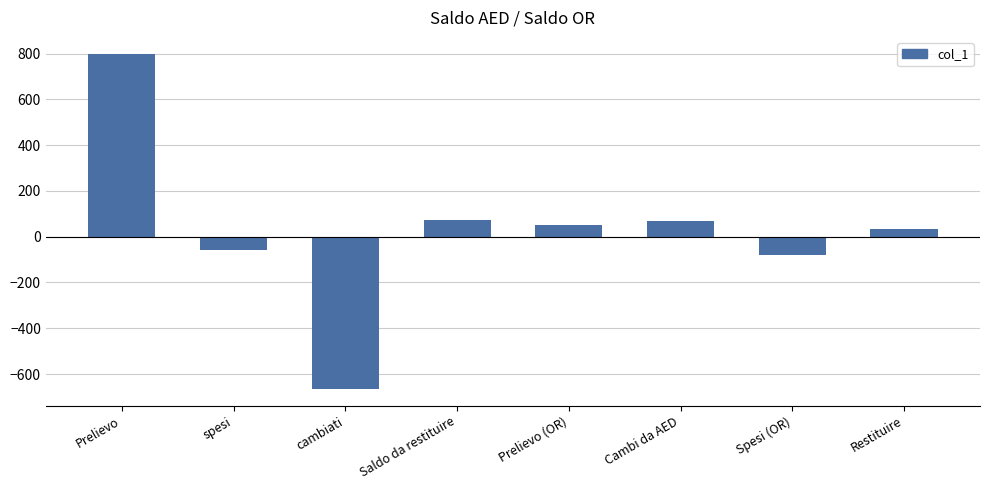

The value at Spesi (OR) is -81.0. True or false?

True